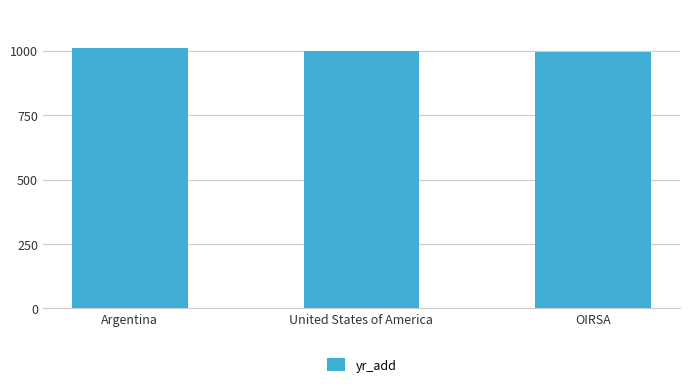

Are the bars horizontal?

No